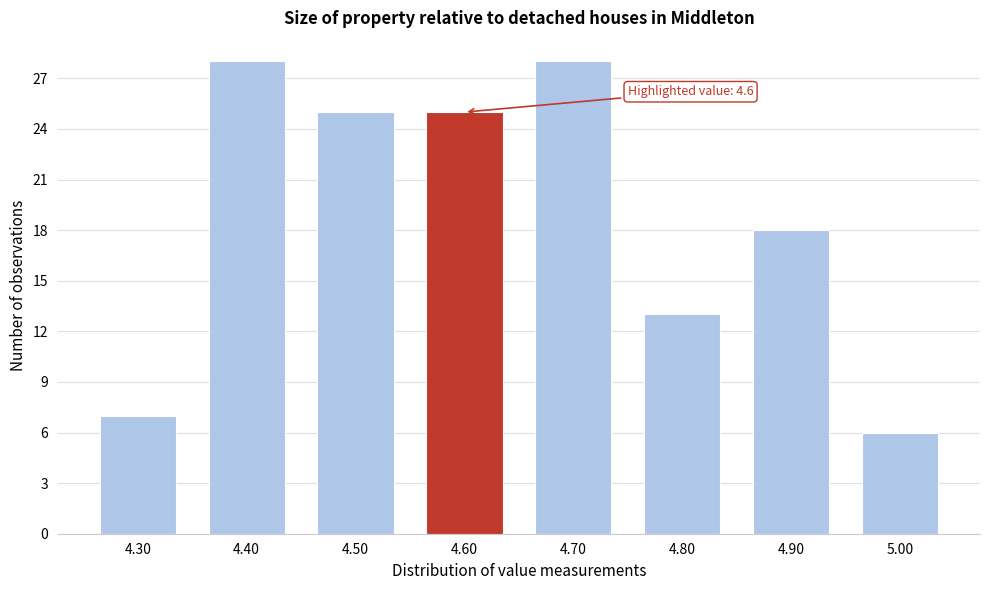

Reading left to right, transcribe all the data shown in this chart.

7	28	25	25	28	13	18	6